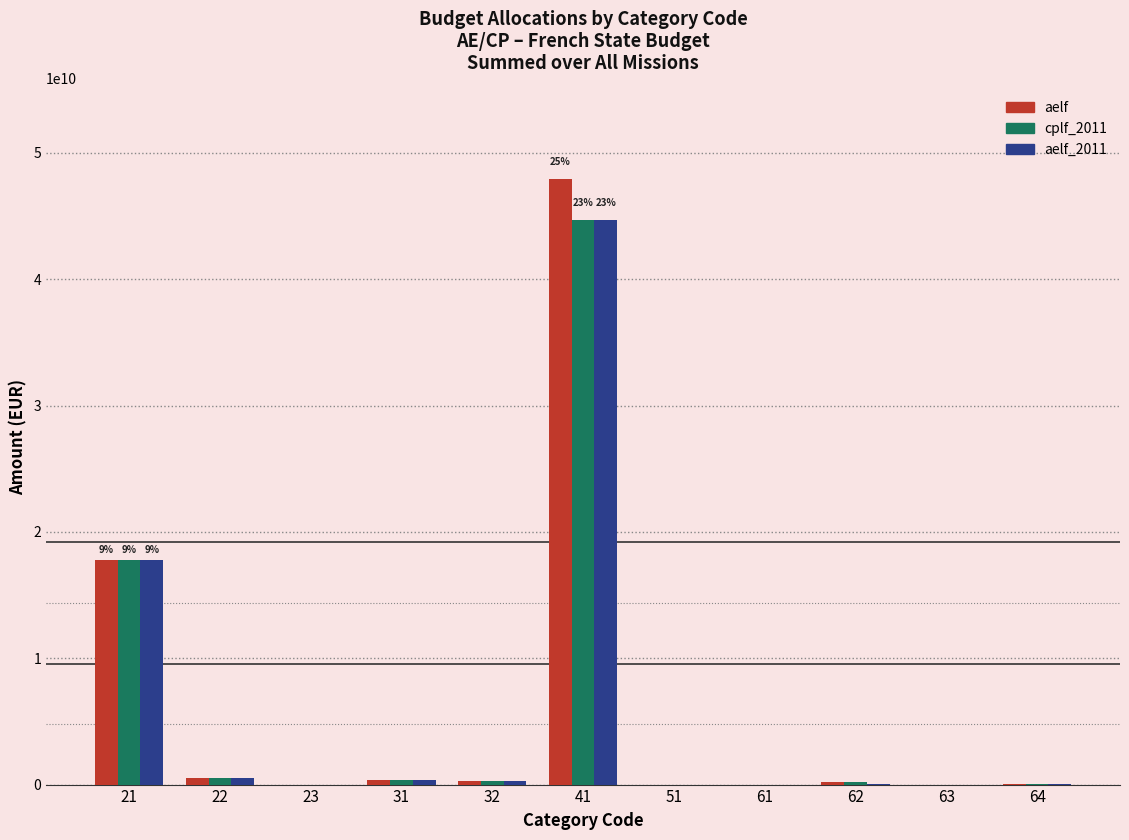

Is it true that aelf_2011 equals 48883928 at 64?

True